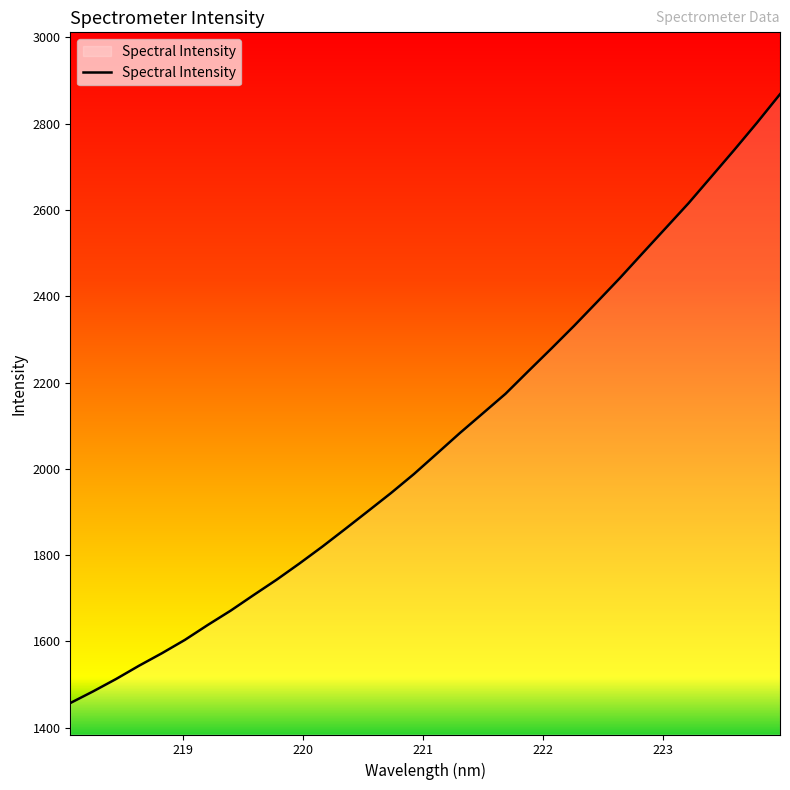

What is the greatest value displayed?

2868.3